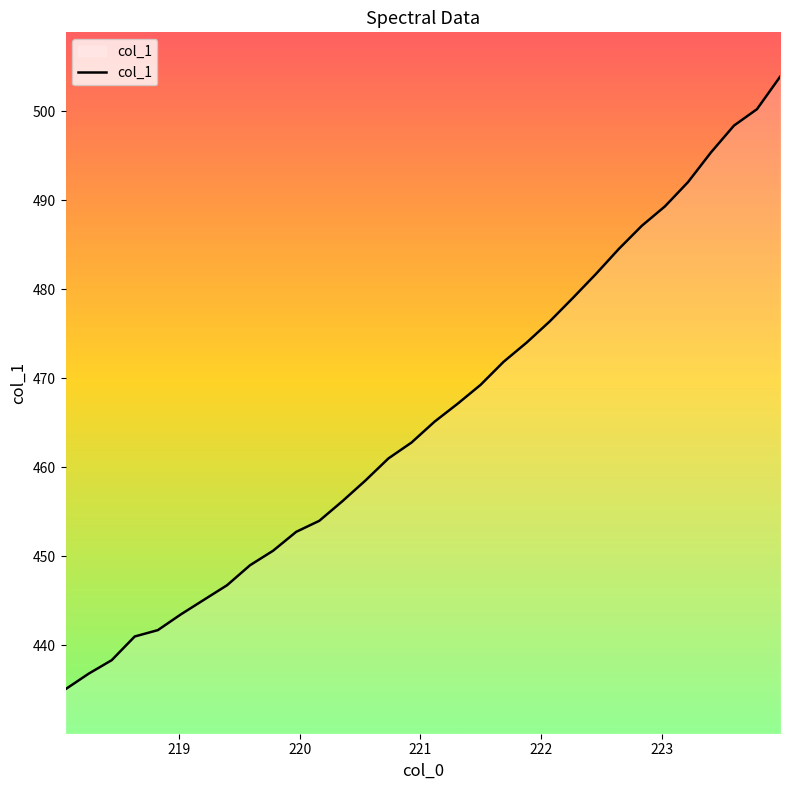

What is the minimum value shown in the chart?

435.1